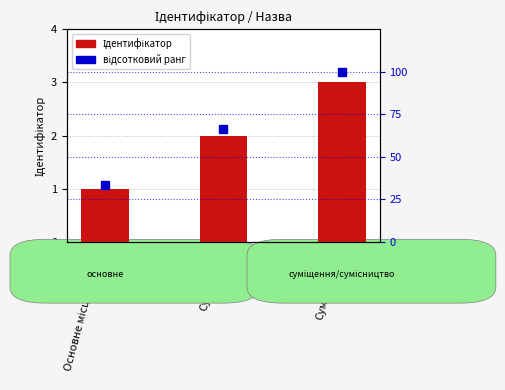

The value of Ідентифікатор at Сумісництво is 3.0. True or false?

True